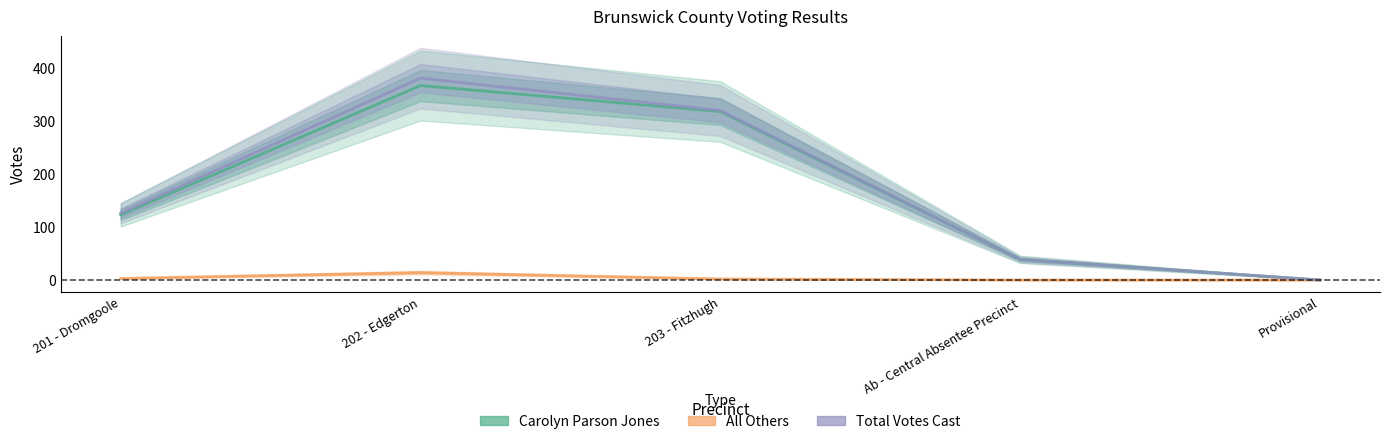

True or false: All Others and Carolyn Parson Jones intersect in this chart.

False